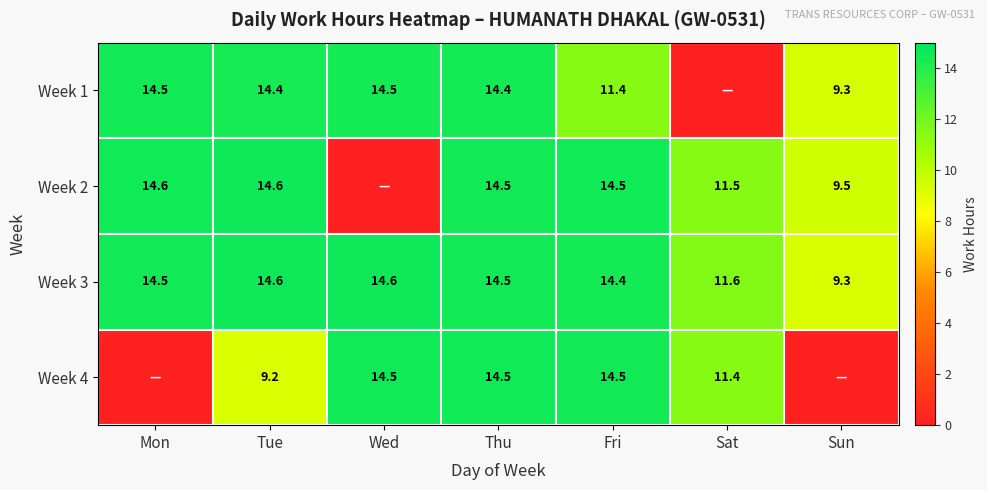

Where does the Week 3 series first go above 14?

Mon